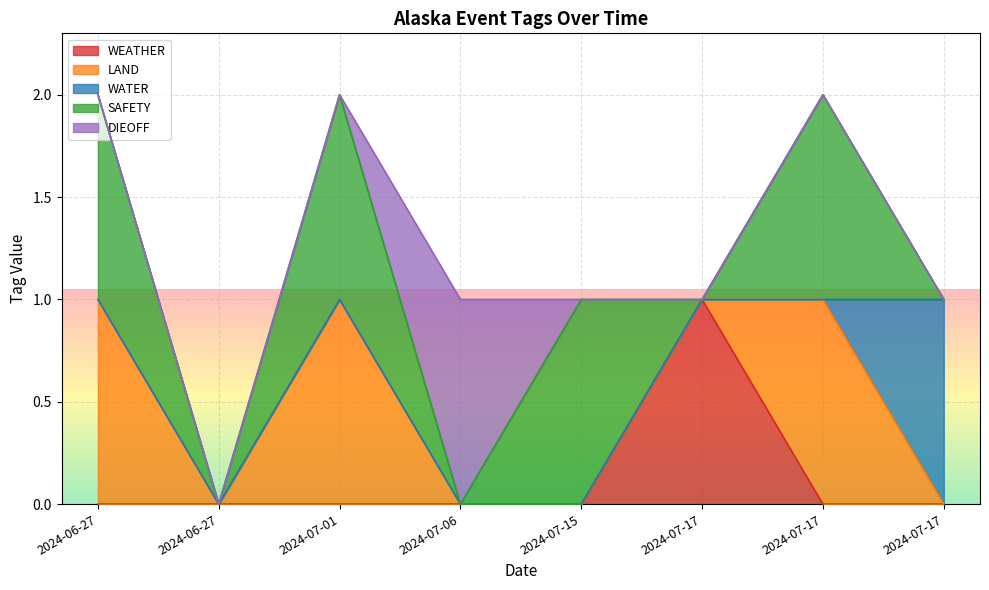

Reading right to left, list all the values displayed in this chart.

WEATHER: 2024-07-17=0	2024-07-17=0	2024-07-17=1	2024-07-15=0	2024-07-06=0	2024-07-01=0	2024-06-27=0	2024-06-27=0
LAND: 2024-07-17=0	2024-07-17=1	2024-07-17=0	2024-07-15=0	2024-07-06=0	2024-07-01=1	2024-06-27=0	2024-06-27=1
WATER: 2024-07-17=1	2024-07-17=0	2024-07-17=0	2024-07-15=0	2024-07-06=0	2024-07-01=0	2024-06-27=0	2024-06-27=0
SAFETY: 2024-07-17=0	2024-07-17=1	2024-07-17=0	2024-07-15=1	2024-07-06=0	2024-07-01=1	2024-06-27=0	2024-06-27=1
DIEOFF: 2024-07-17=0	2024-07-17=0	2024-07-17=0	2024-07-15=0	2024-07-06=1	2024-07-01=0	2024-06-27=0	2024-06-27=0